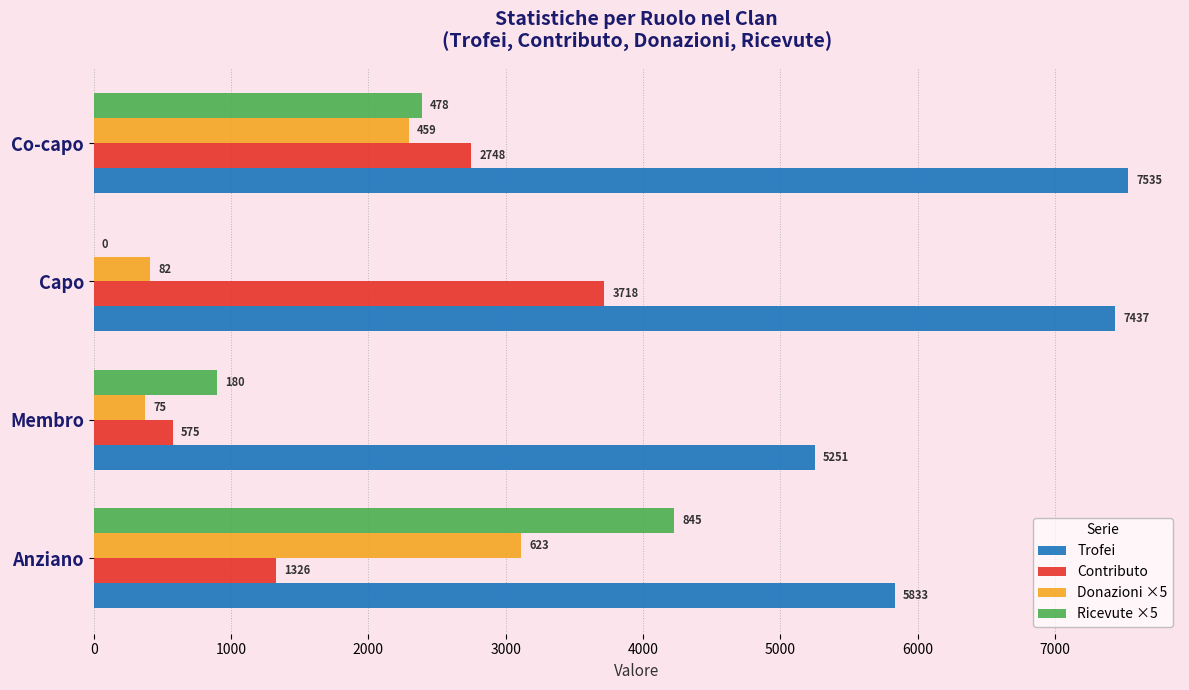

Count the number of data series in this chart.

4